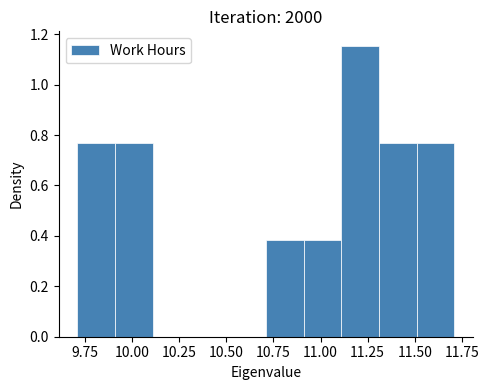

Which range on the x-axis has the tallest bar?

11.11 to 11.31